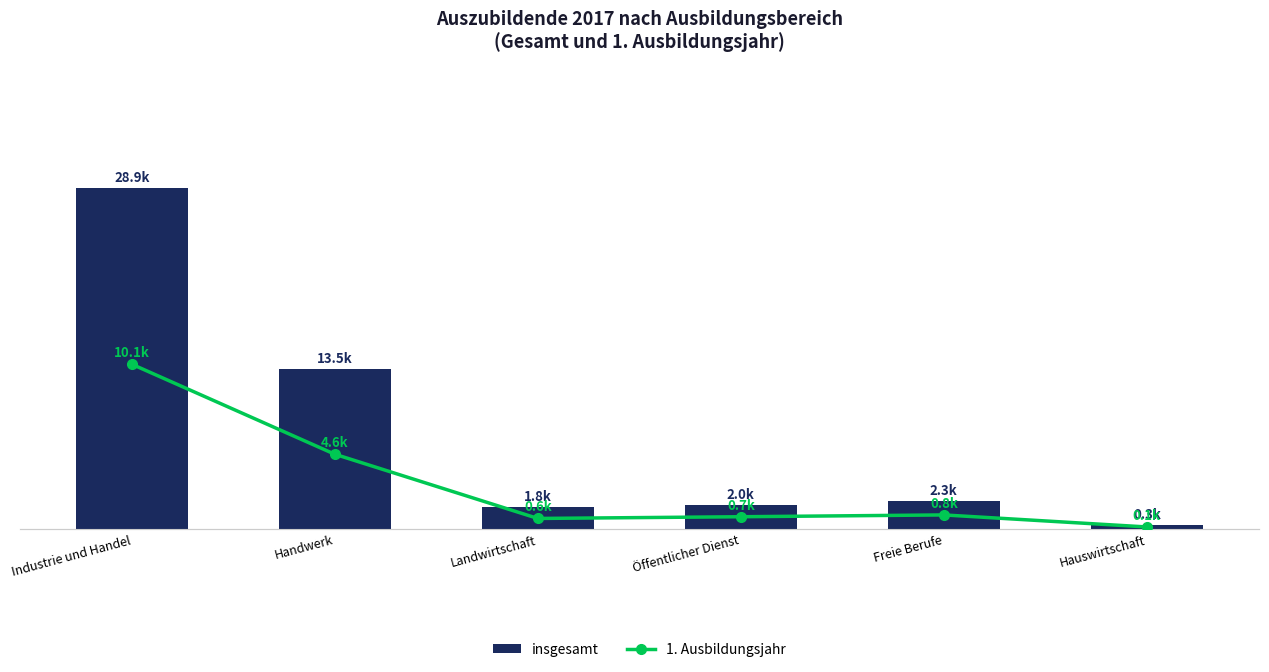

Rank the categories by insgesamt value from highest to lowest.

Industrie und Handel, Handwerk, Freie Berufe, Öffentlicher Dienst, Landwirtschaft, Hauswirtschaft